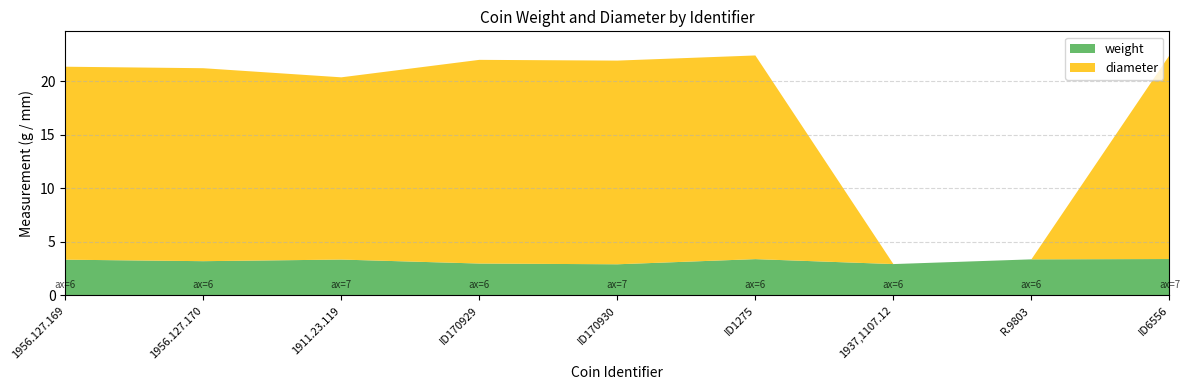

Reading left to right, list all the values displayed in this chart.

weight: 1956.127.169=3.3	1956.127.170=3.2	1911.23.119=3.4	ID170929=3.0	ID170930=2.9	ID1275=3.4	1937,1107.12=2.9	R.9803=3.4	ID6556=3.4
diameter: 1956.127.169=18.0	1956.127.170=18.0	1911.23.119=17.0	ID170929=19.0	ID170930=19.0	ID1275=19.0	1937,1107.12=0.0	R.9803=0.0	ID6556=19.0